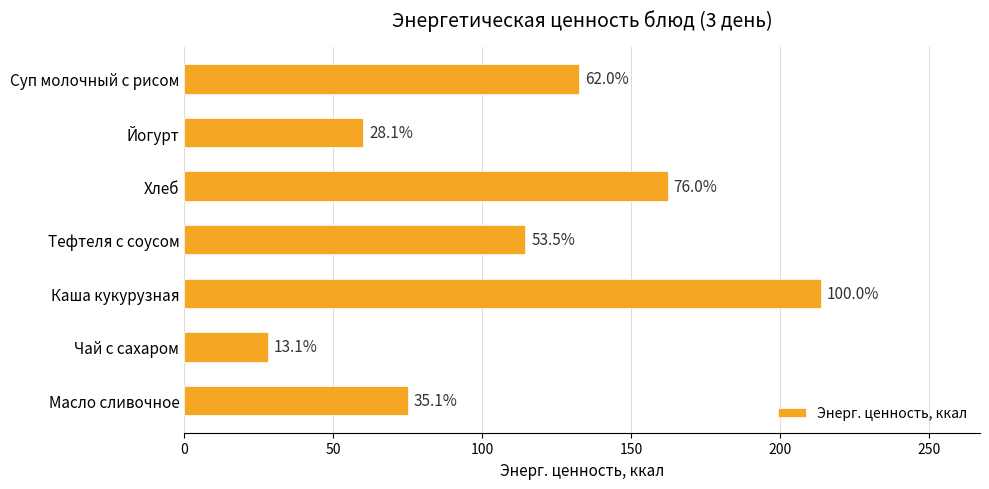

How many bars are there in total?

7